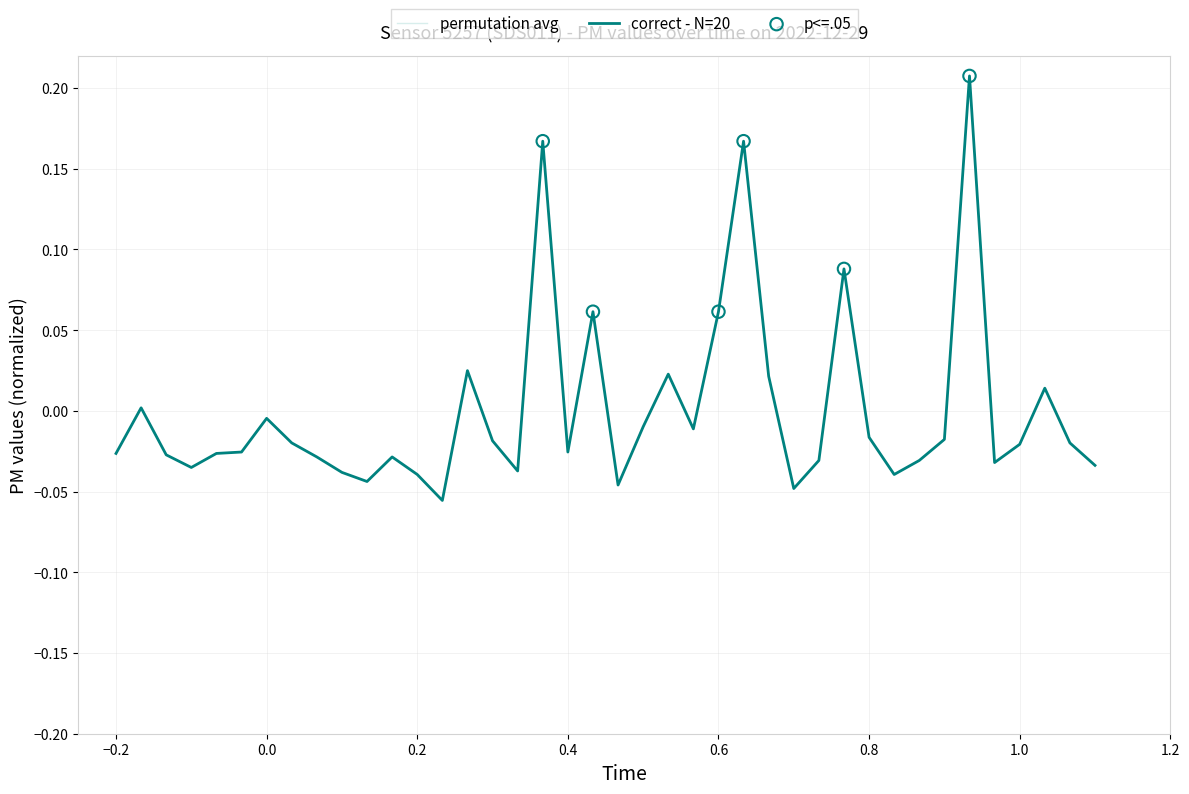

Between 0.2 and 30, which is larger?

30